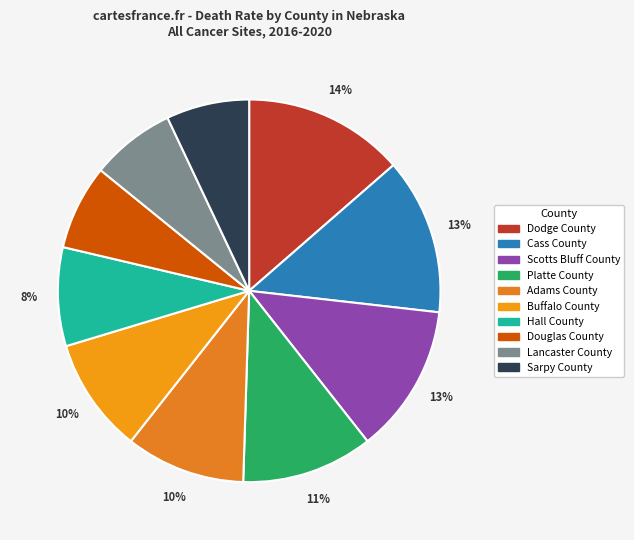

How many segments does this pie chart have?

10